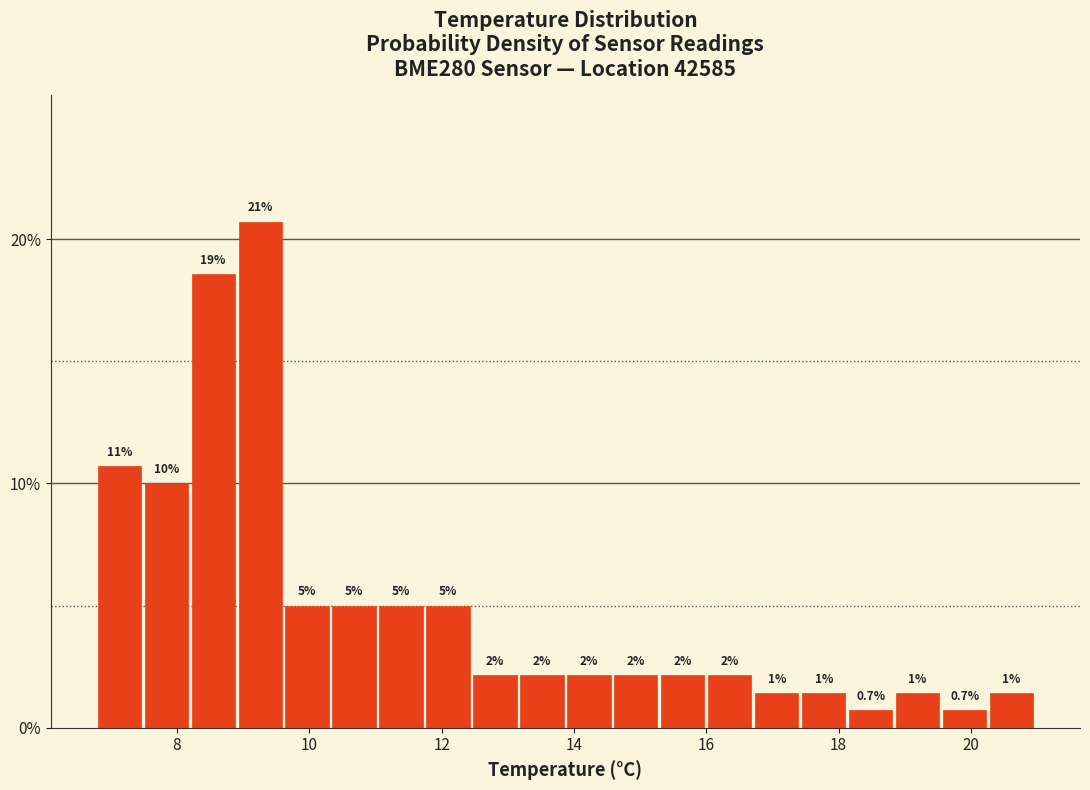

Read against the x-axis, roughly where is the centre of the tallest bar?

9.2